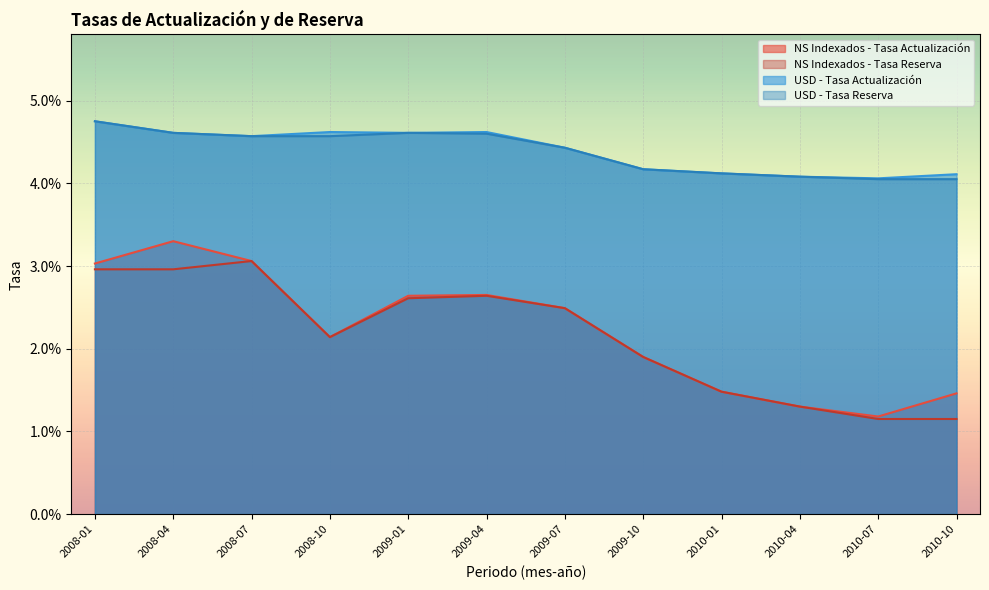

What is the label of the 3rd point from the left?

2008-07